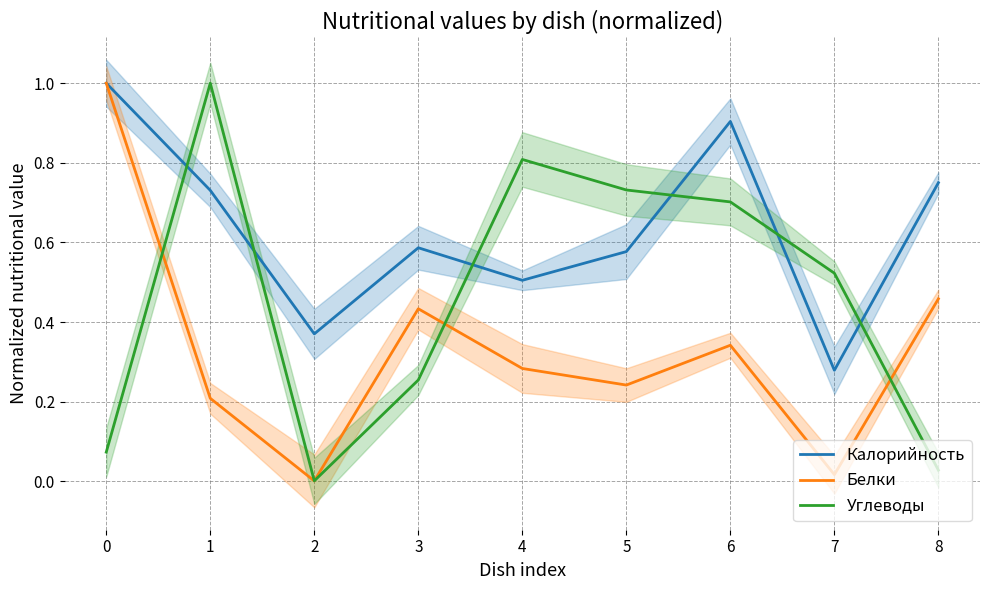

Rank the series at 6 from lowest to highest value.

Белки, Углеводы, Калорийность